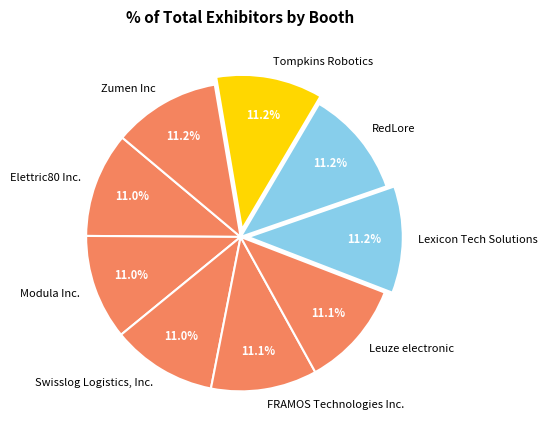

To the nearest percent, what percentage of the pie is Modula Inc.?

11%